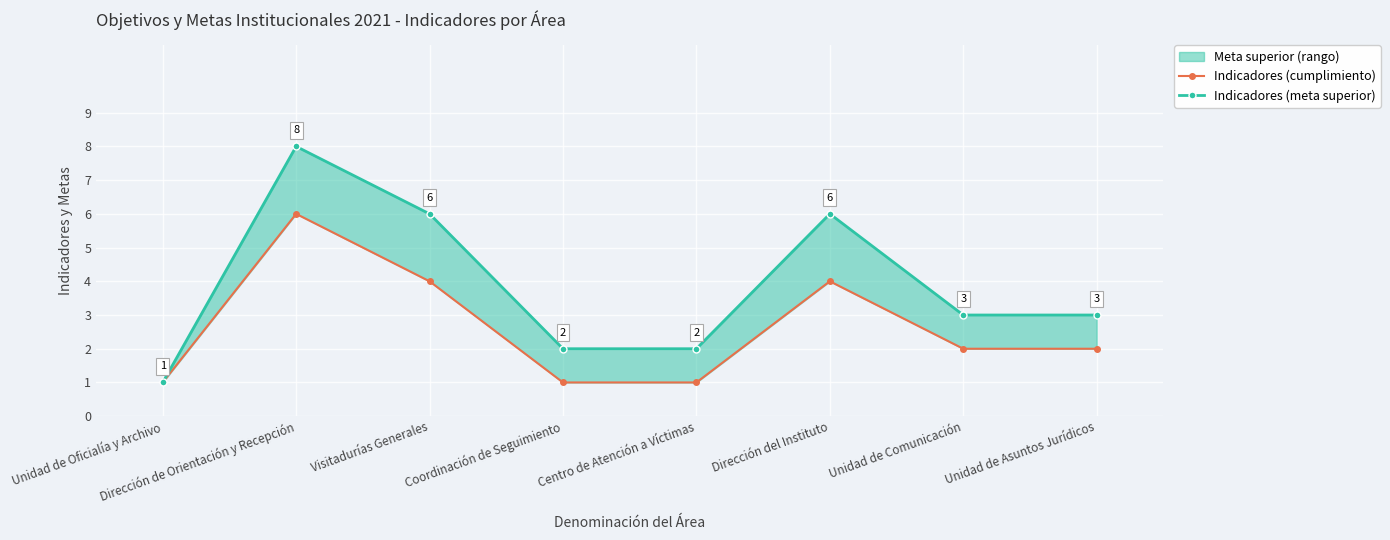

Reading left to right, what are all the values shown in this chart?

Indicadores (cumplimiento): Unidad de Oficialía y Archivo=1	Dirección de Orientación y Recepción=6	Visitadurías Generales=4	Coordinación de Seguimiento=1	Centro de Atención a Víctimas=1	Dirección del Instituto=4	Unidad de Comunicación=2	Unidad de Asuntos Jurídicos=2
Indicadores (meta superior): Unidad de Oficialía y Archivo=1	Dirección de Orientación y Recepción=8	Visitadurías Generales=6	Coordinación de Seguimiento=2	Centro de Atención a Víctimas=2	Dirección del Instituto=6	Unidad de Comunicación=3	Unidad de Asuntos Jurídicos=3